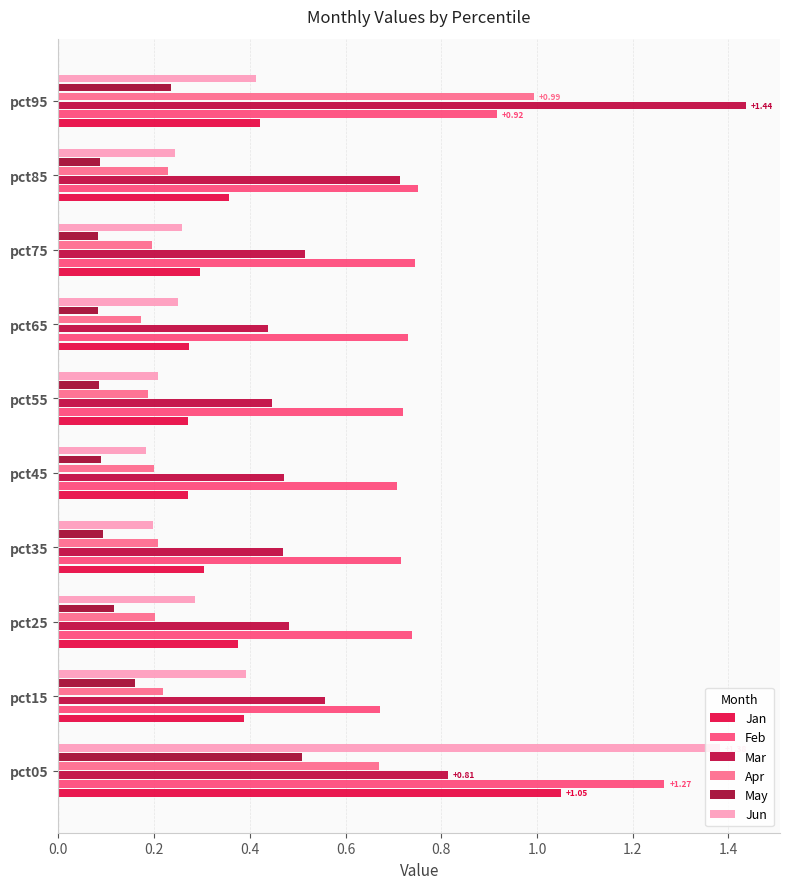

What is the average value of the Jan series?

0.4